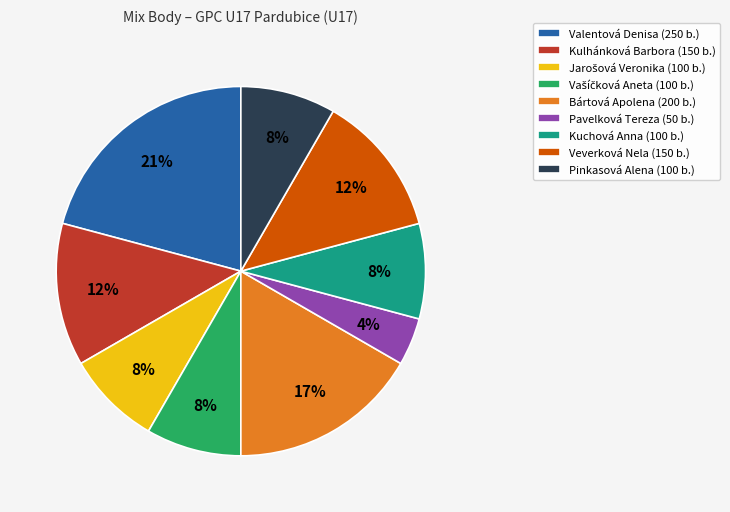

The Veverková Nela slice represents 12% of the pie. True or false?

True